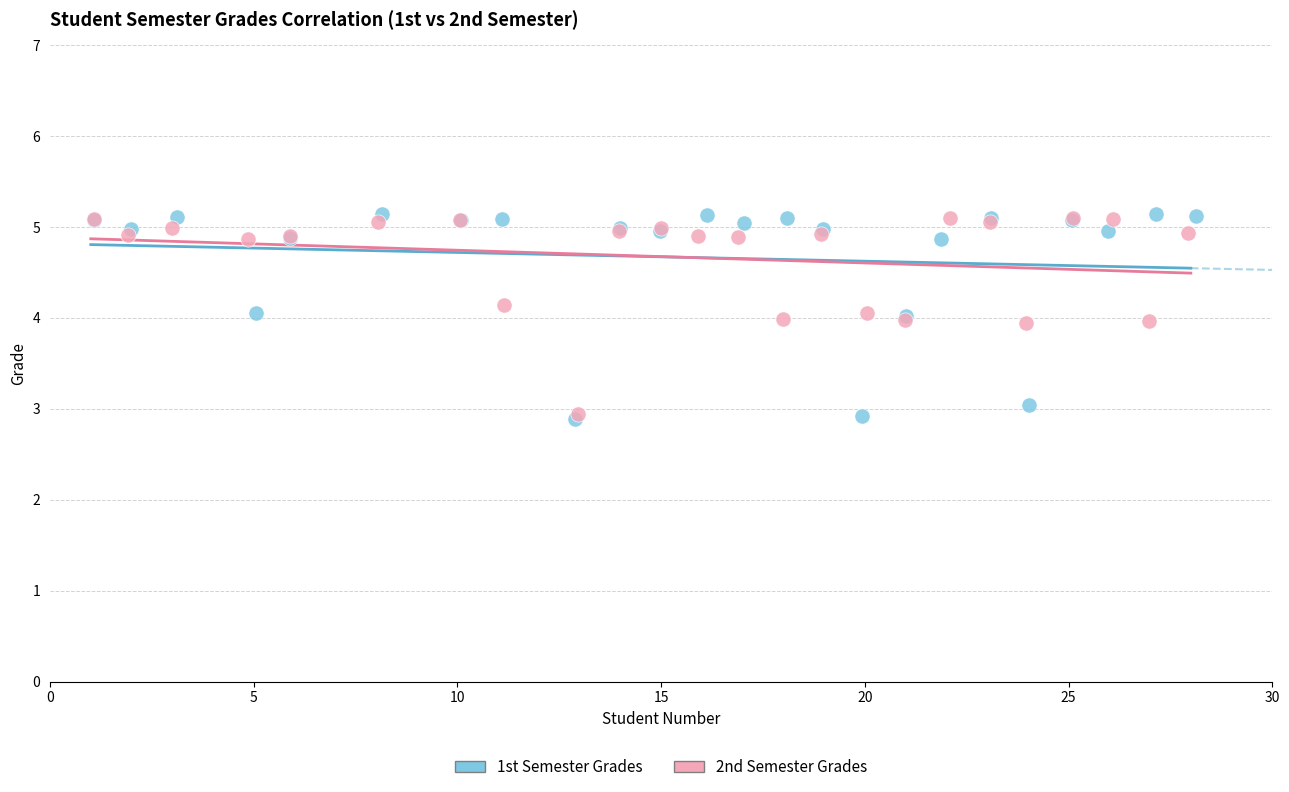

Which series has the widest spread of Y values?

1st Semester Grades